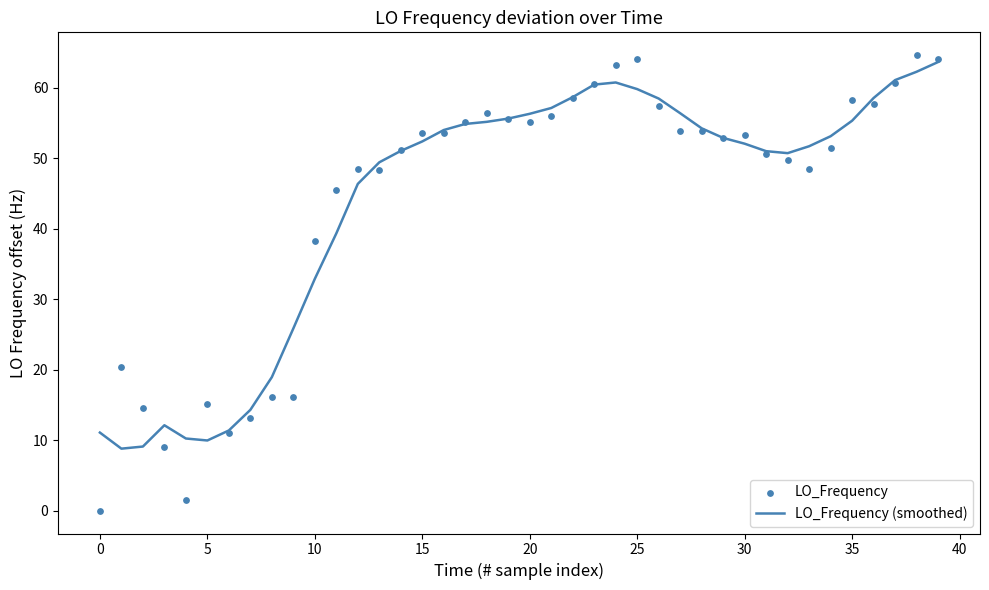

What are all the series names shown in the legend?

LO_Frequency (smoothed), LO_Frequency